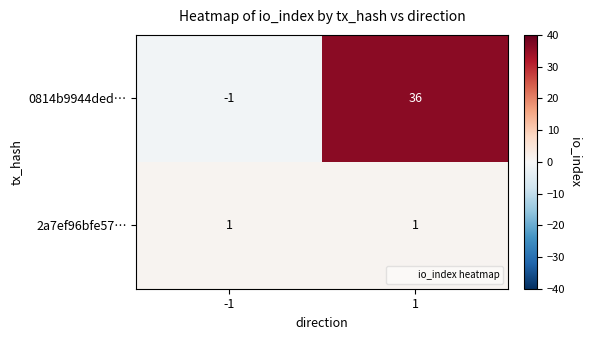

What is the difference between the 0814b9944ded… values at 1 and -1?

37